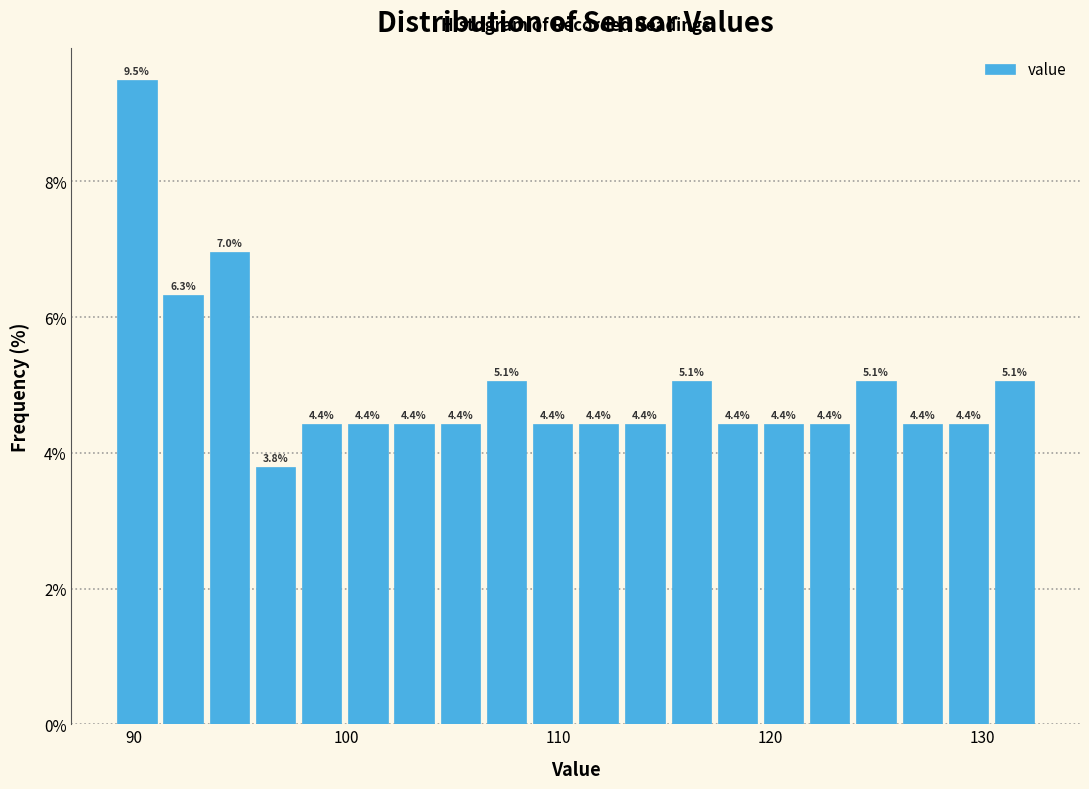

Read against the x-axis, roughly where is the centre of the tallest bar?

90